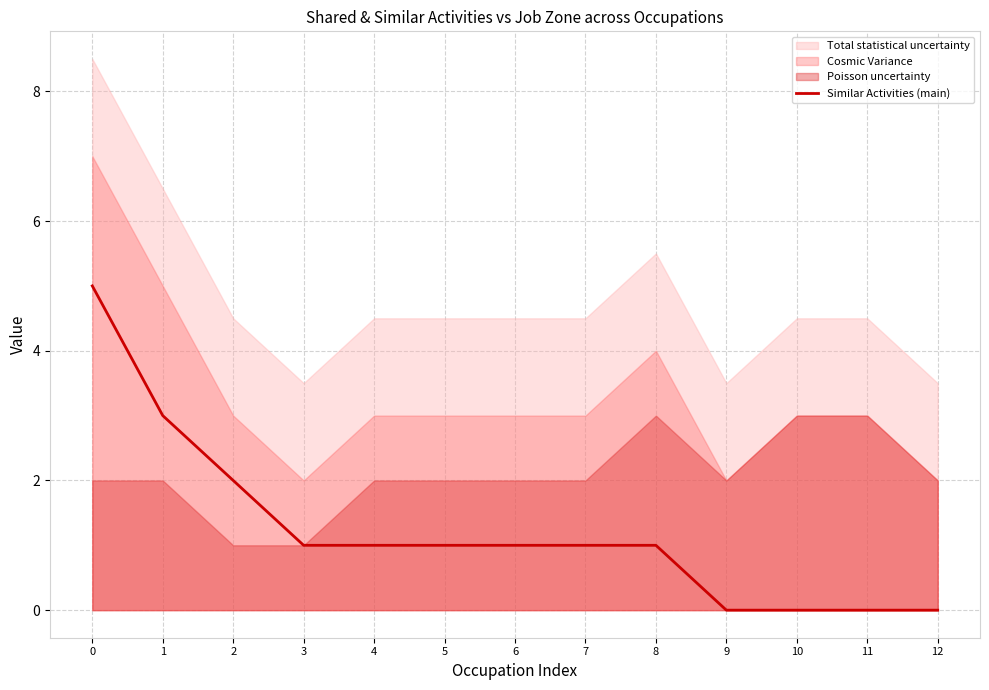

Rank the categories by value from highest to lowest.

0, 1, 2, 3, 4, 5, 6, 7, 8, 9, 10, 11, 12